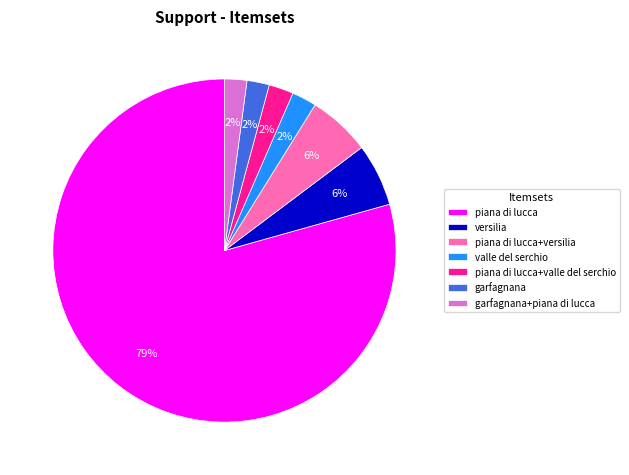

Between valle del serchio and versilia, which is larger?

versilia